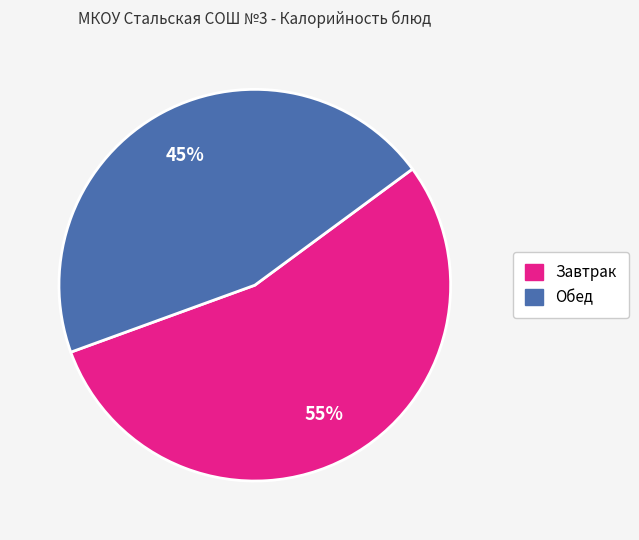

To the nearest percent, what is the average slice percentage?

50%